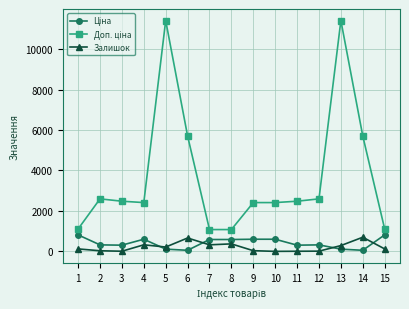

How many categories are shown in the chart?

15